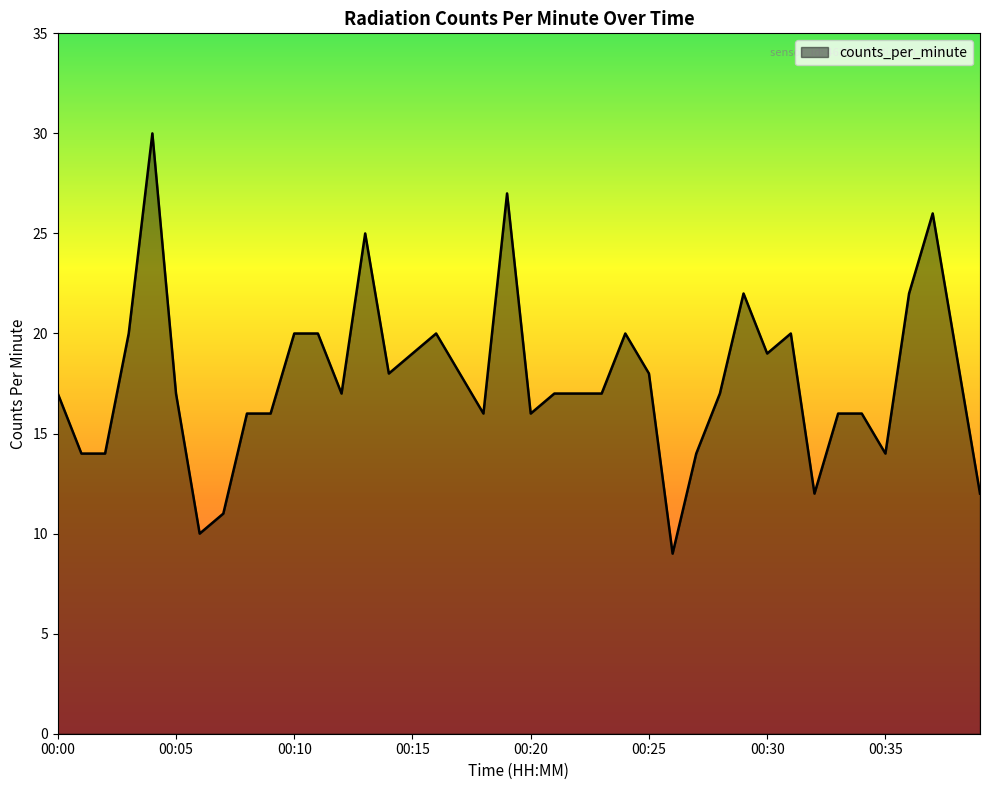

What is the greatest value displayed?

30